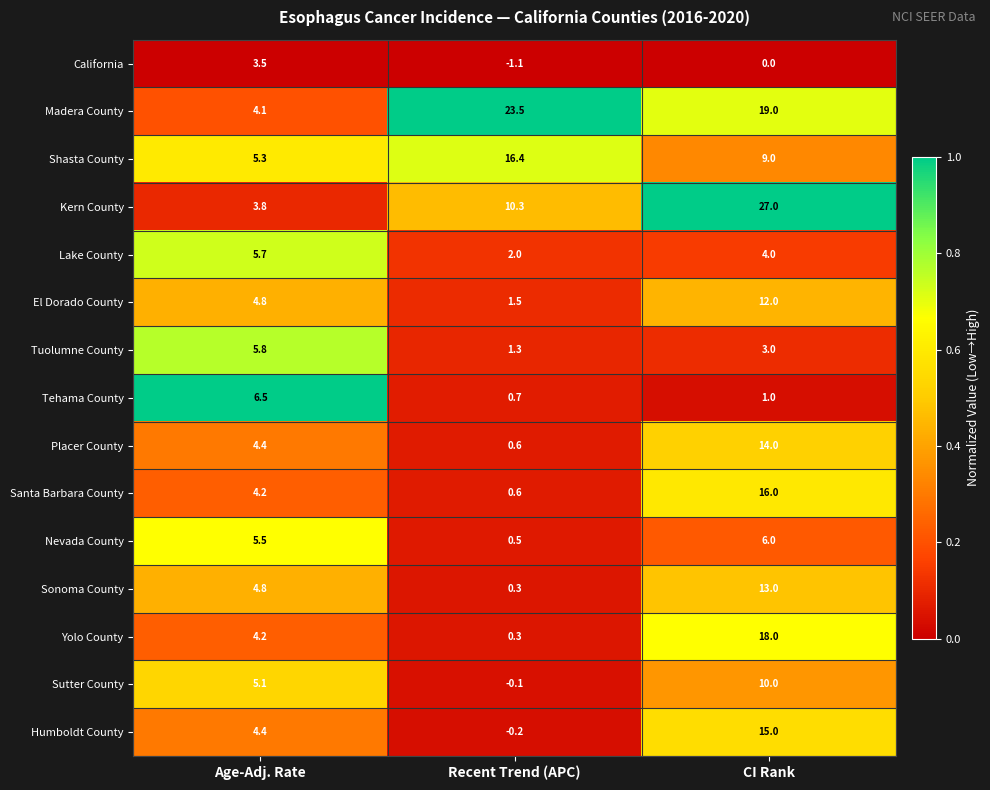

What is the sum of all Yolo County values?

22.5